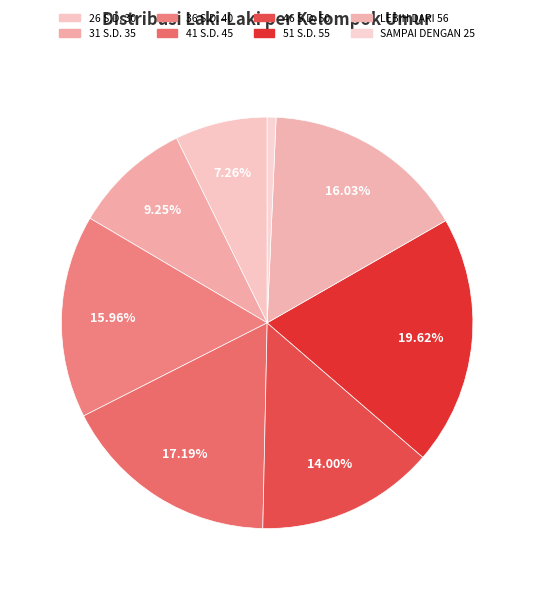

Count the number of slices in the pie.

8